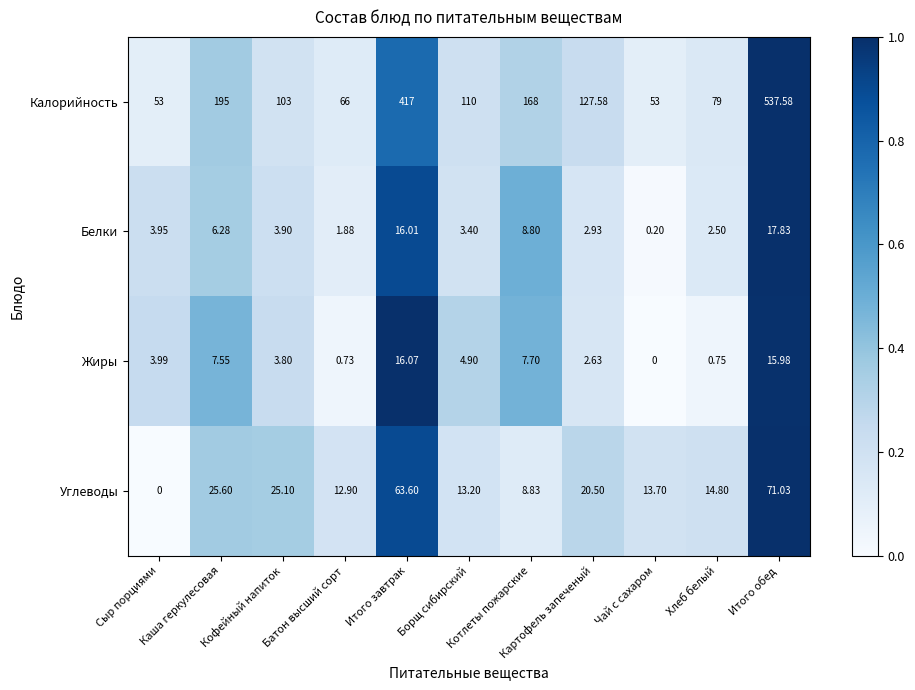

Which series has the largest total across all categories?

Калорийность